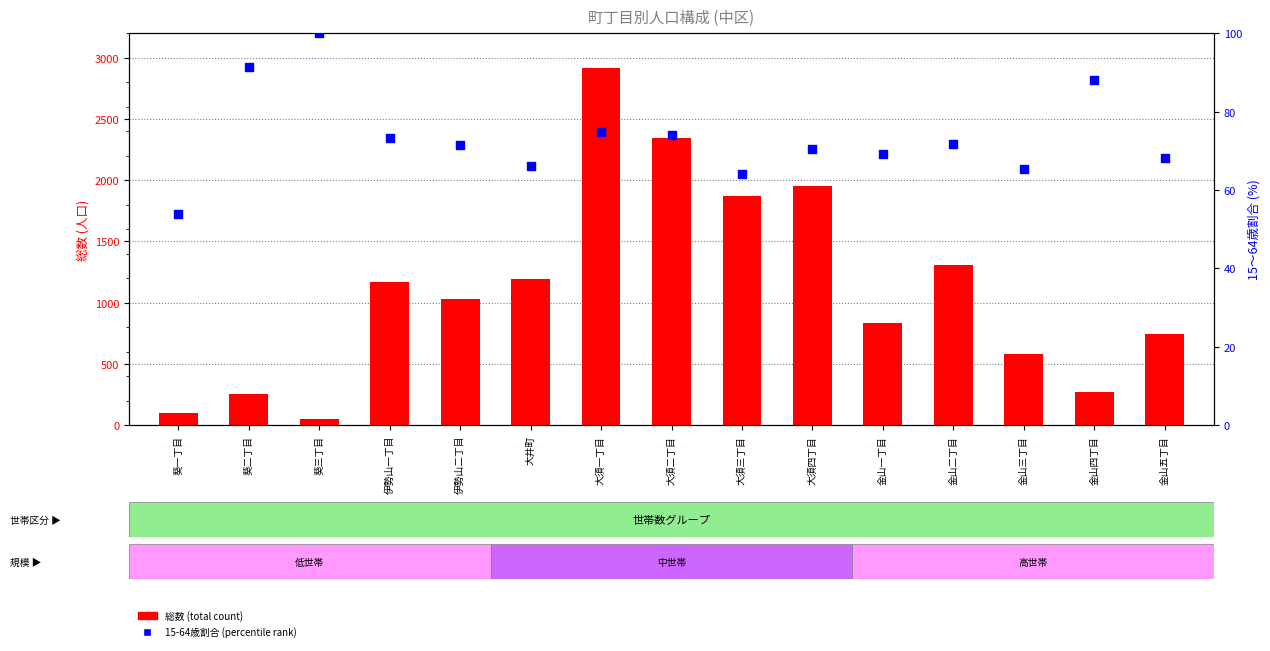

Which series reaches the minimum Y coordinate?

総数 (total count)